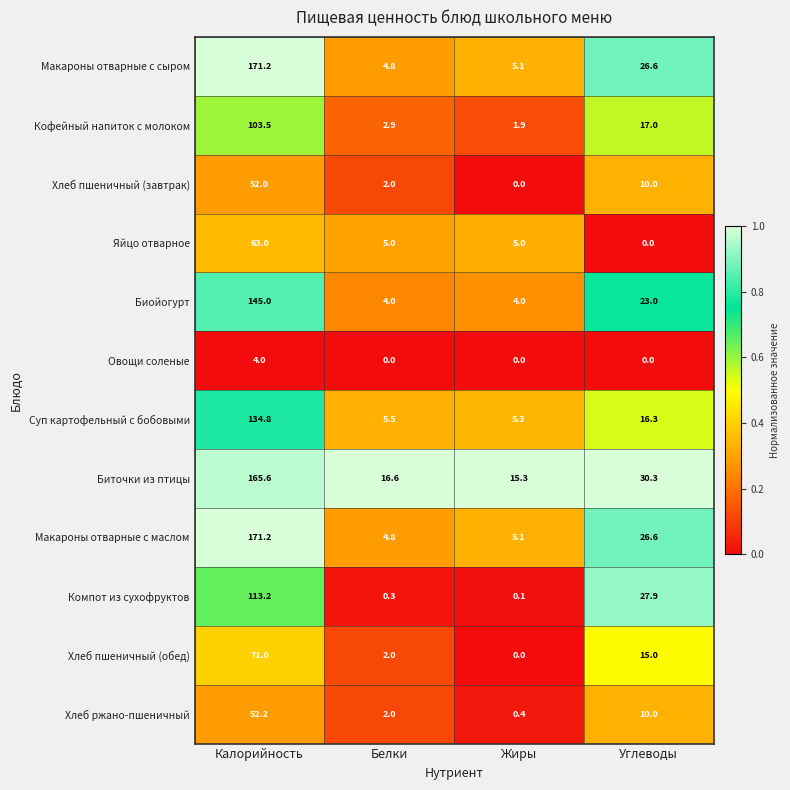

Between Белки and Углеводы, which series saw the biggest shift?

Компот из сухофруктов